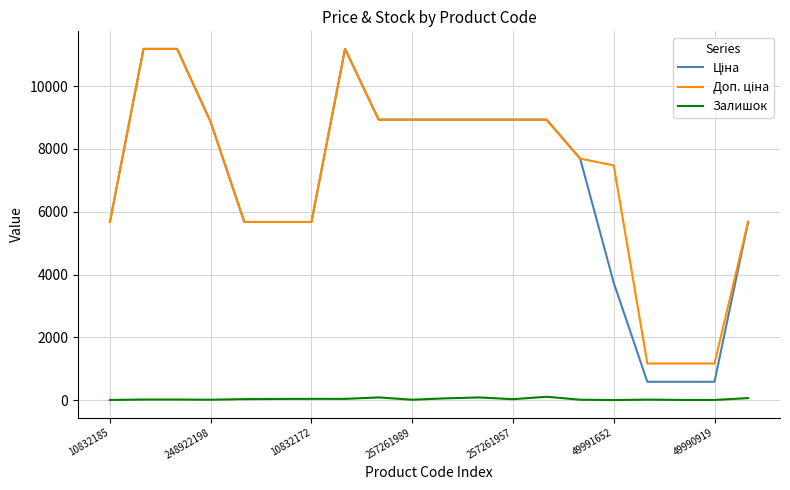

What is the maximum value shown in the chart?

11188.2